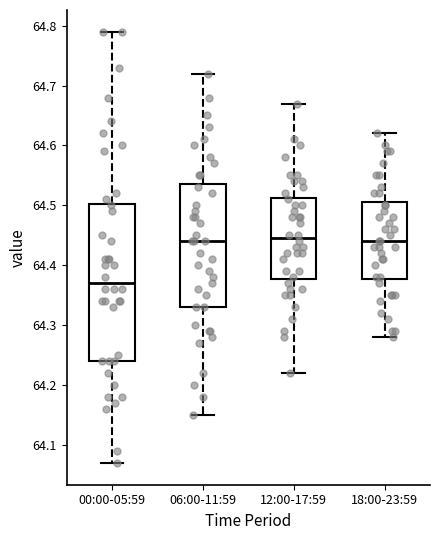

Reading left to right, read every box against the y-axis: the position of its median line, the range the box covers, and the ends of its whiskers. The values are not printed on the chart, so give them approximately, as read against the axis.

00:00-05:59: median 64.37, box 64.24 to 64.50, whiskers 64.07 to 64.79
06:00-11:59: median 64.44, box 64.33 to 64.54, whiskers 64.15 to 64.72
12:00-17:59: median 64.45, box 64.38 to 64.51, whiskers 64.22 to 64.67
18:00-23:59: median 64.44, box 64.38 to 64.51, whiskers 64.28 to 64.62